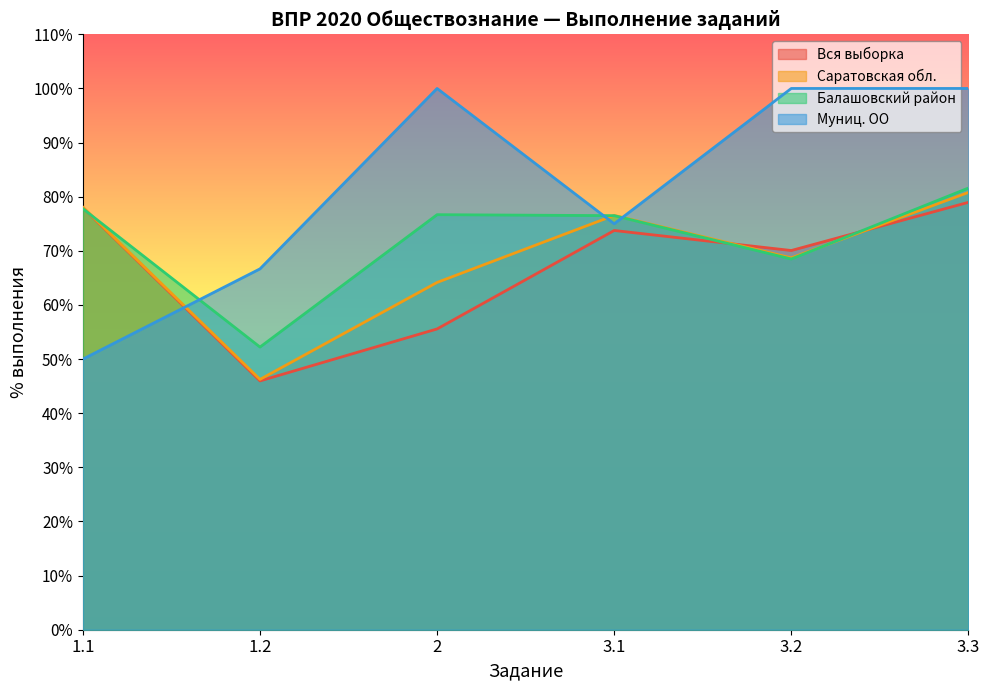

What is the minimum value shown in the chart?

46.0